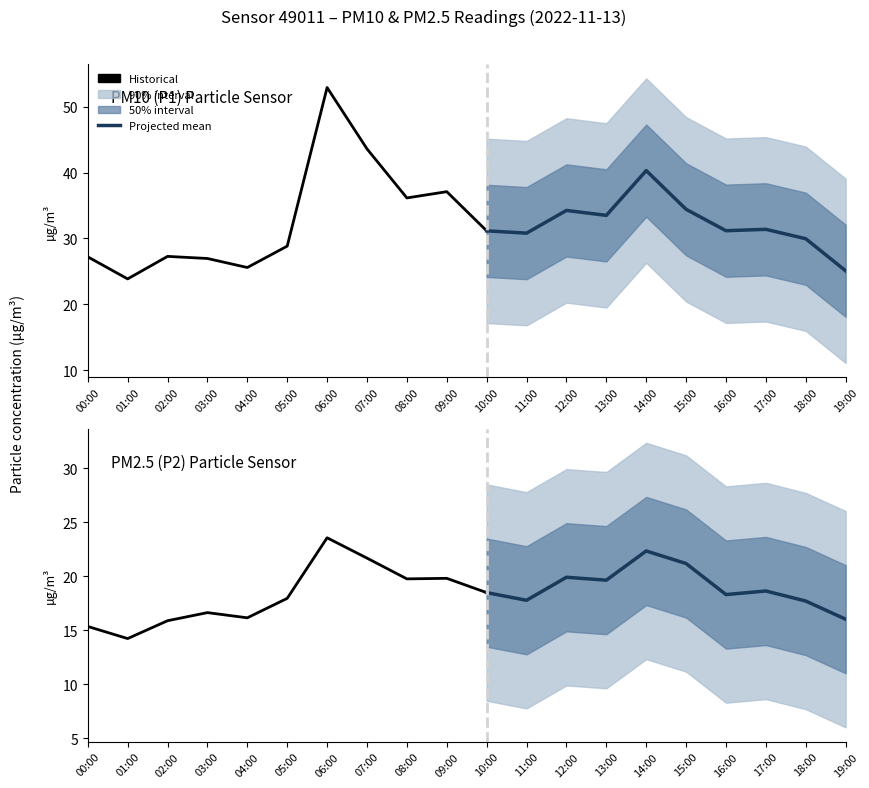

Reading right to left, extract all data points from this chart.

P1: 19:00=25.1	18:00=29.9	17:00=31.4	16:00=31.2	15:00=34.4	14:00=40.3	13:00=33.5	12:00=34.2	11:00=30.8	10:00=31.1	09:00=37.1	08:00=36.1	07:00=43.6	06:00=52.9	05:00=28.8	04:00=25.6	03:00=26.9	02:00=27.3	01:00=23.9	00:00=27.2
P2: 19:00=16.0	18:00=17.7	17:00=18.6	16:00=18.3	15:00=21.2	14:00=22.3	13:00=19.6	12:00=19.9	11:00=17.8	10:00=18.5	09:00=19.8	08:00=19.8	07:00=21.7	06:00=23.6	05:00=17.9	04:00=16.1	03:00=16.6	02:00=15.9	01:00=14.2	00:00=15.3